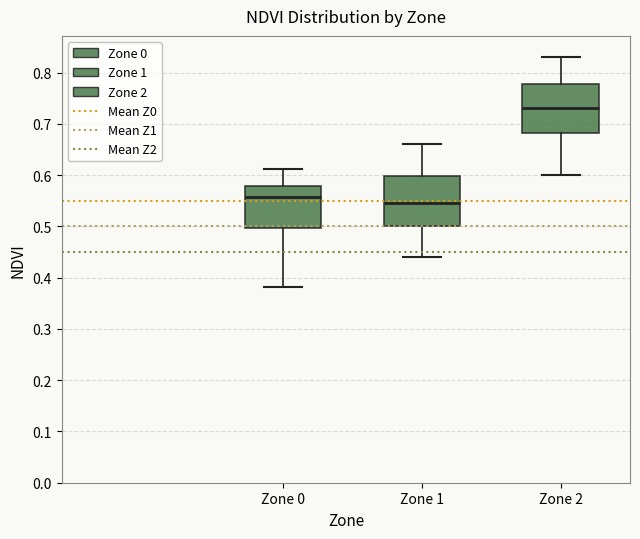

Where does the upper whisker of the box for Zone 0 end on the y-axis? The values are not printed on the chart, so give them approximately, as read against the axis.

0.61